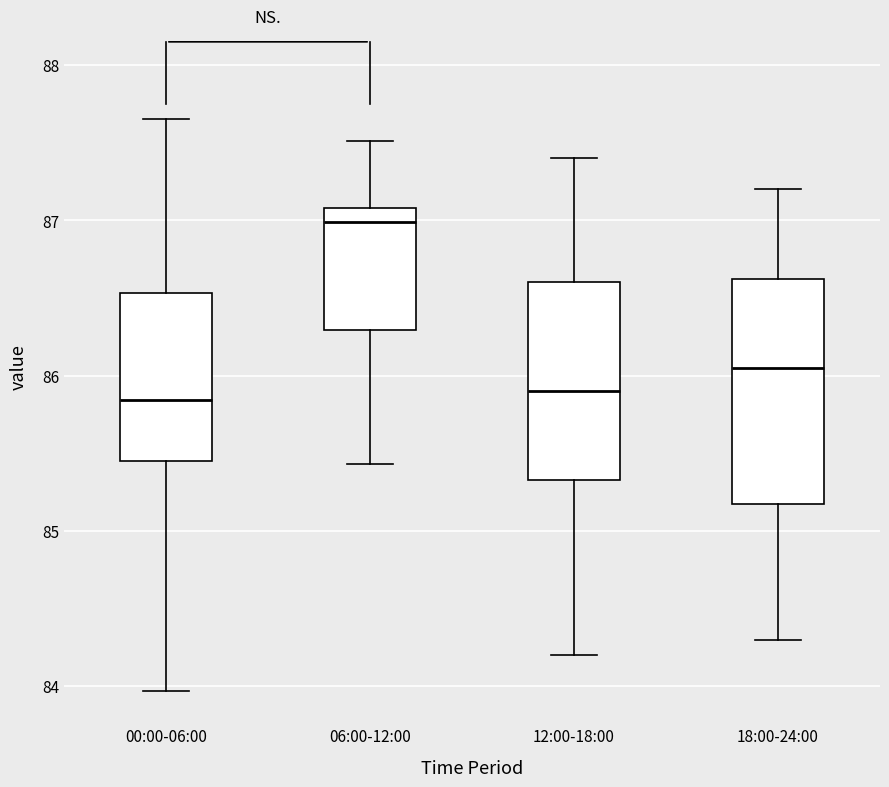

Reading left to right, read every box against the y-axis: the position of its median line, the range the box covers, and the ends of its whiskers. The values are not printed on the chart, so give them approximately, as read against the axis.

00:00-06:00: median 85.8, box 85.5 to 86.5, whiskers 84.0 to 87.7
06:00-12:00: median 87.0, box 86.3 to 87.1, whiskers 85.4 to 87.5
12:00-18:00: median 85.9, box 85.3 to 86.6, whiskers 84.2 to 87.4
18:00-24:00: median 86.1, box 85.2 to 86.6, whiskers 84.3 to 87.2